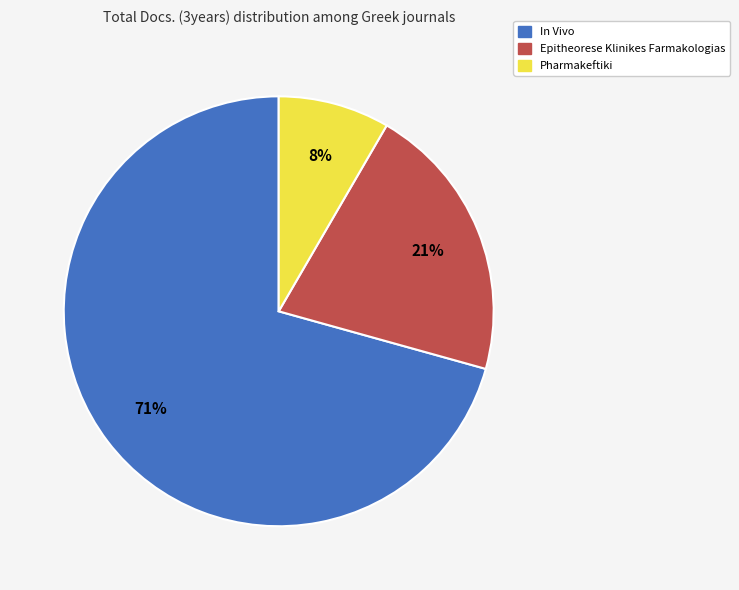

To the nearest percent, what is the combined percentage of Epitheorese Klinikes Farmakologias and Pharmakeftiki?

29%